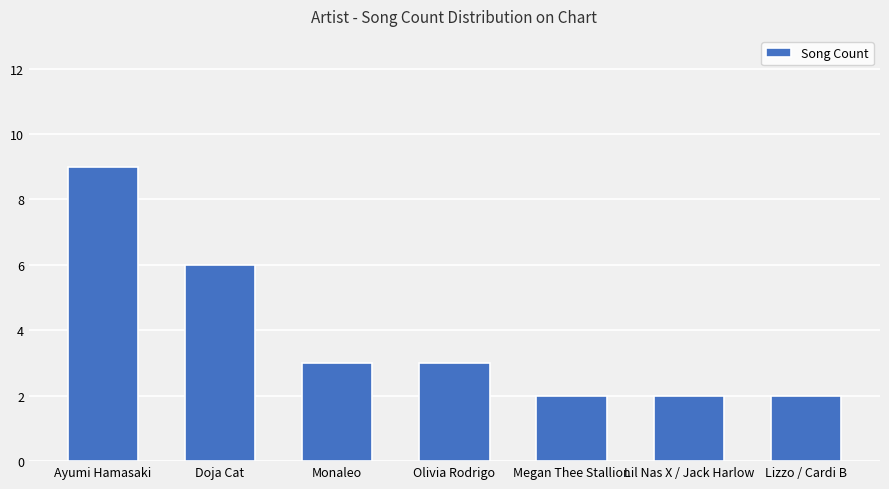

What is the ratio of the value at Lizzo / Cardi B to the value at Olivia Rodrigo?

0.7